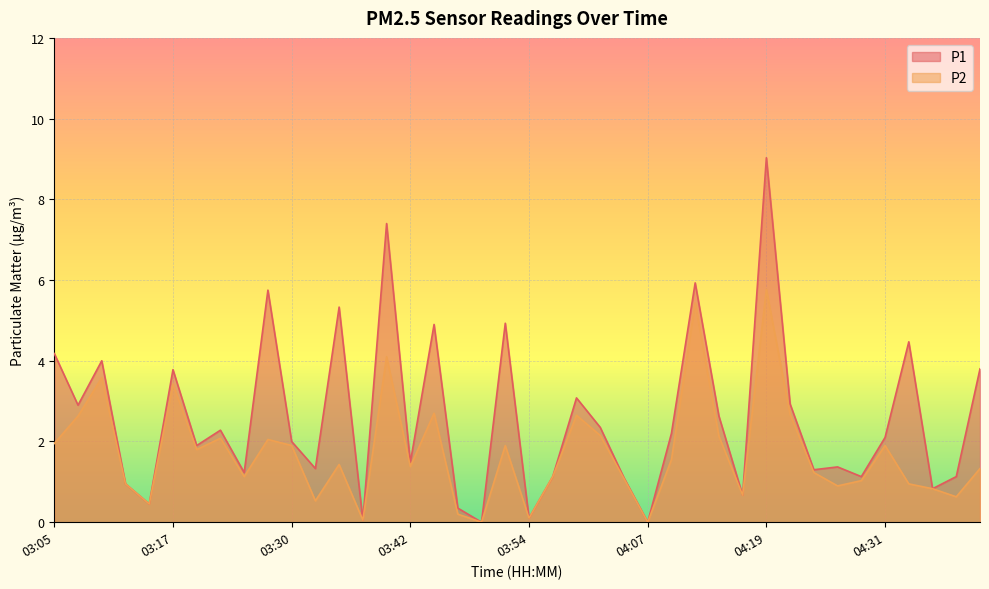

Which series has the largest total across all categories?

P1